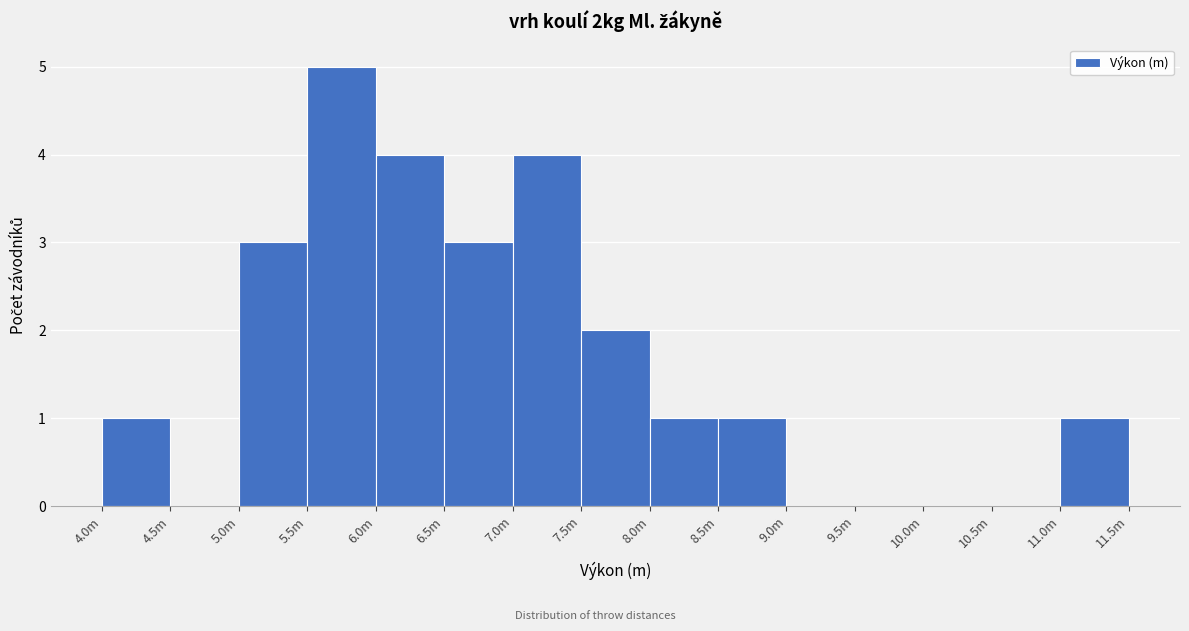

Reading left to right, transcribe all the data shown in this chart.

4.0m=1	4.5m=0	5.0m=3	5.5m=5	6.0m=4	6.5m=3	7.0m=4	7.5m=2	8.0m=1	8.5m=1	9.0m=0	9.5m=0	10.0m=0	10.5m=0	11.0m=1